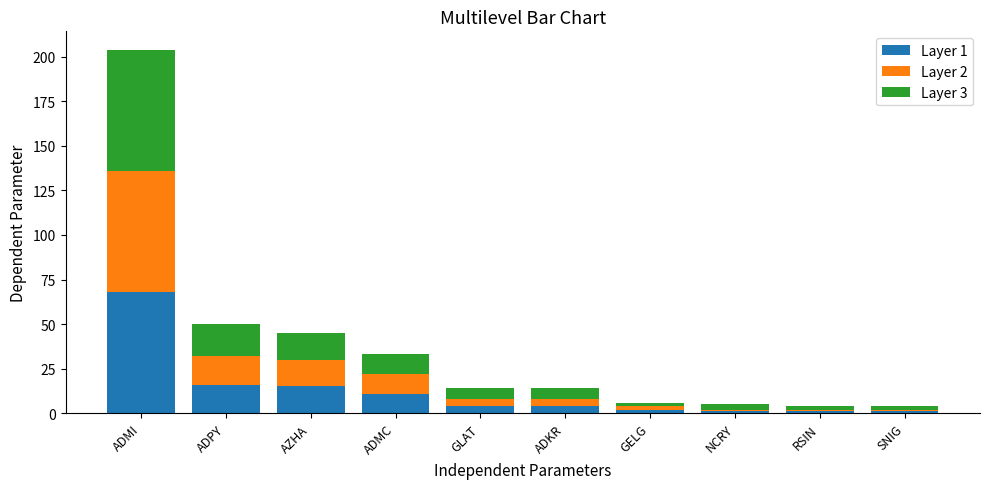

What is the difference between the maximum and second lowest values in the Layer 1 series?

67